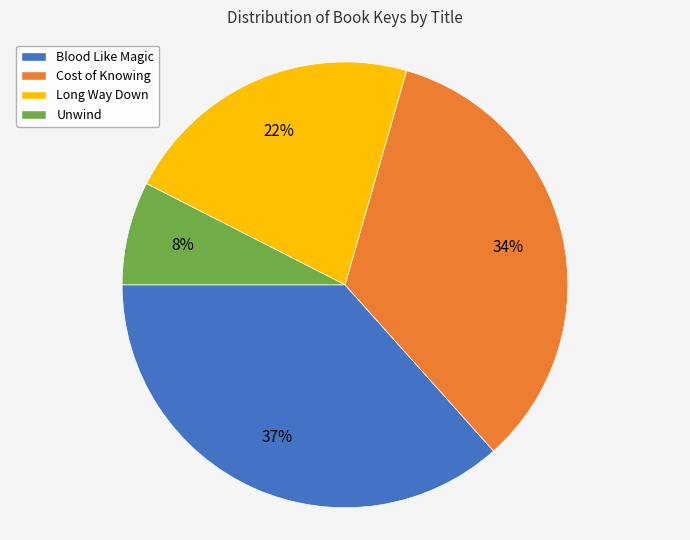

Is there a majority slice in this chart?

No